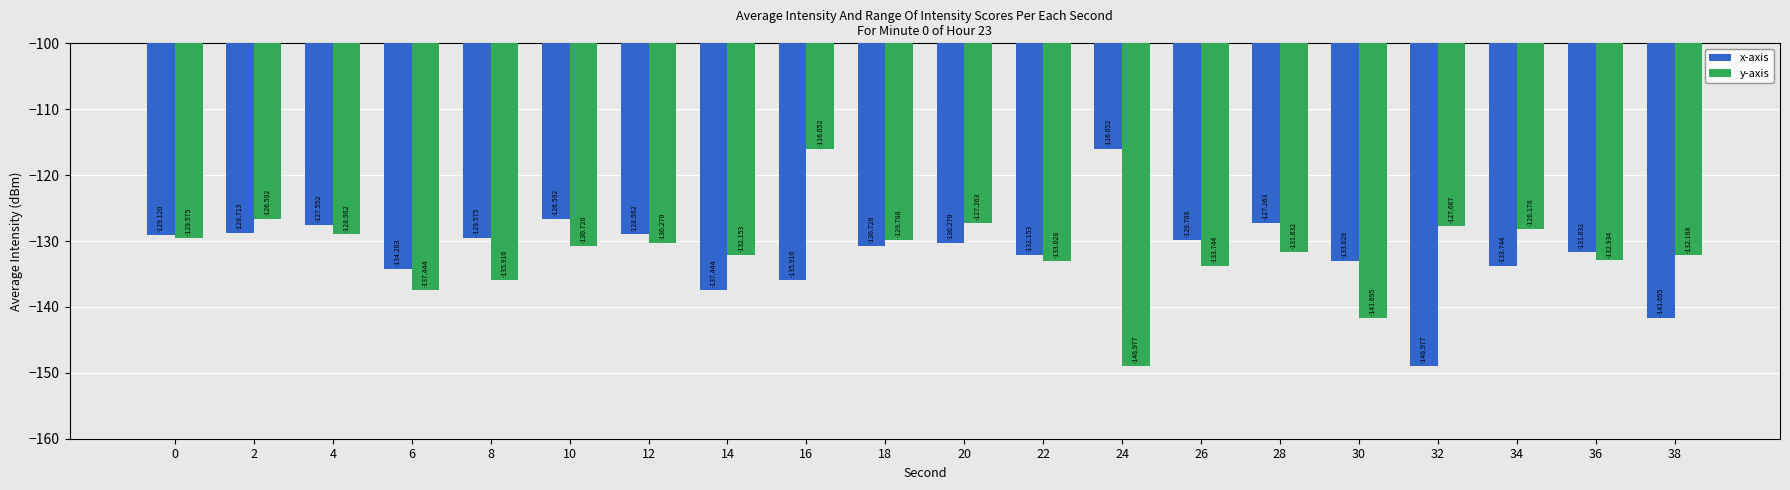

What is the total value across all series at 30?

-274.7